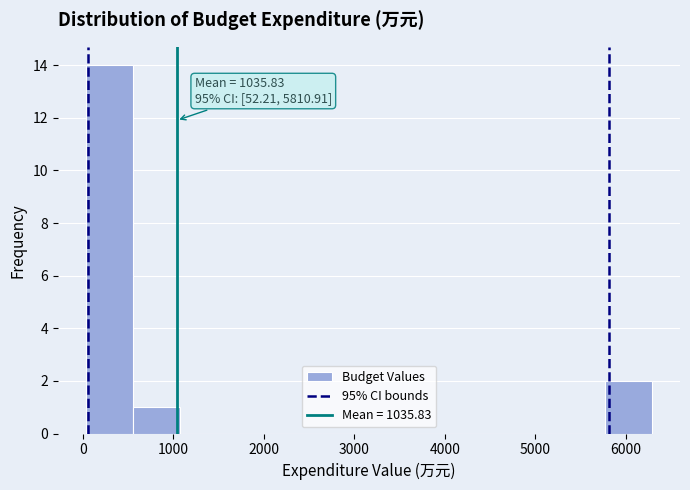

Which range on the x-axis has the tallest bar?

0 to 600